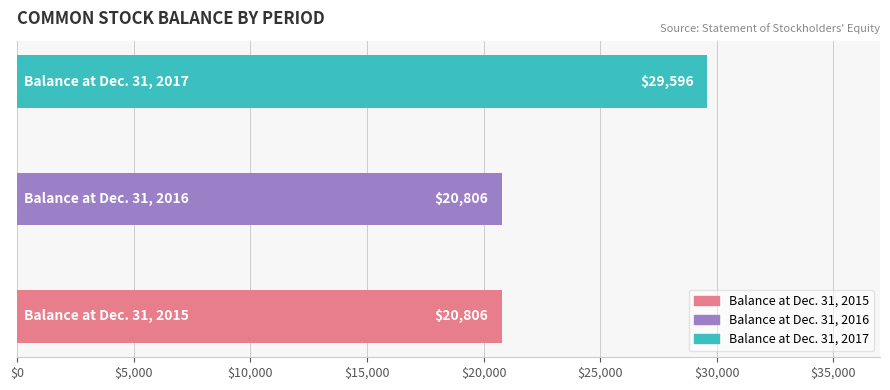

What is the greatest value displayed?

29596